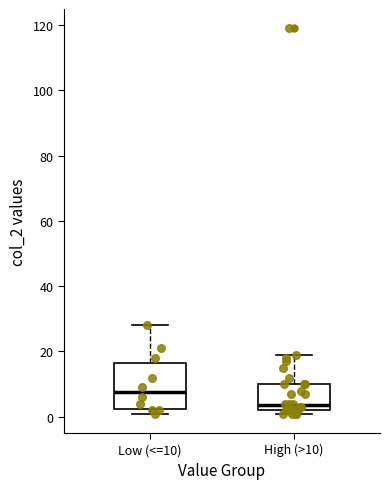

Where does the median line of the box for Low (<=10) sit on the y-axis? The values are not printed on the chart, so give them approximately, as read against the axis.

8